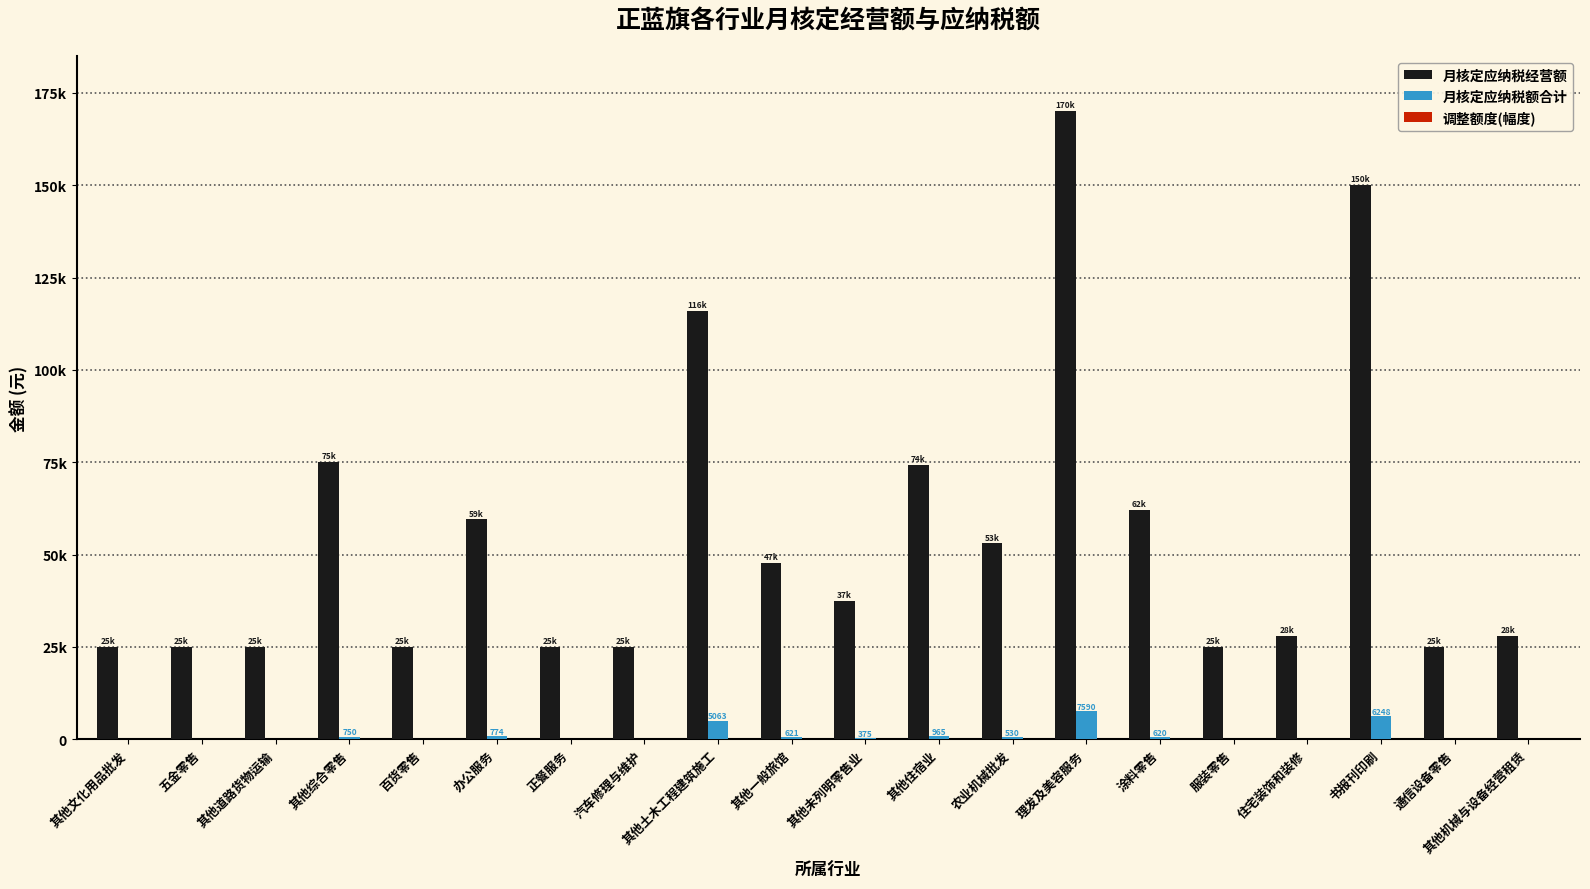

Reading left to right, transcribe all the data shown in this chart.

月核定应纳税经营额: 其他文化用品批发=25000.0	五金零售=25000.0	其他道路货物运输=25000.0	其他综合零售=75000.0	百货零售=25000.0	办公服务=59500.0	正餐服务=25000.0	汽车修理与维护=25000.0	其他土木工程建筑施工=116000.0	其他一般旅馆=47774.0	其他未列明零售业=37500.0	其他住宿业=74246.0	农业机械批发=53000.0	理发及美容服务=170000.0	涂料零售=62000.0	服装零售=25000.0	住宅装饰和装修=28000.0	书报刊印刷=150000.0	通信设备零售=25000.0	其他机械与设备经营租赁=28000.0
月核定应纳税额合计: 其他文化用品批发=0.0	五金零售=0.0	其他道路货物运输=0.0	其他综合零售=750.0	百货零售=0.0	办公服务=773.5	正餐服务=0.0	汽车修理与维护=0.0	其他土木工程建筑施工=5063.4	其他一般旅馆=621.1	其他未列明零售业=375.0	其他住宿业=965.2	农业机械批发=530.0	理发及美容服务=7590.5	涂料零售=620.0	服装零售=0.0	住宅装饰和装修=0.0	书报刊印刷=6247.5	通信设备零售=0.0	其他机械与设备经营租赁=0.0
调整额度(幅度): 其他文化用品批发=0.0	五金零售=0.0	其他道路货物运输=0.0	其他综合零售=0.0	百货零售=0.0	办公服务=0.0	正餐服务=0.0	汽车修理与维护=0.0	其他土木工程建筑施工=0.0	其他一般旅馆=0.0	其他未列明零售业=0.0	其他住宿业=0.0	农业机械批发=0.0	理发及美容服务=0.0	涂料零售=0.0	服装零售=0.0	住宅装饰和装修=0.0	书报刊印刷=0.0	通信设备零售=0.0	其他机械与设备经营租赁=0.0